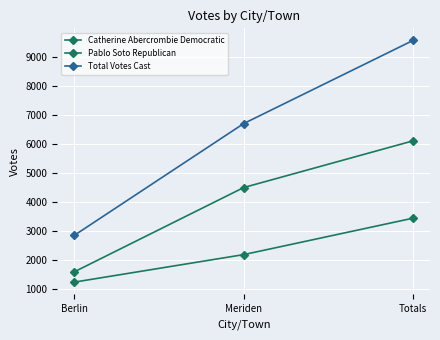

Does the chart have visible grid lines?

Yes